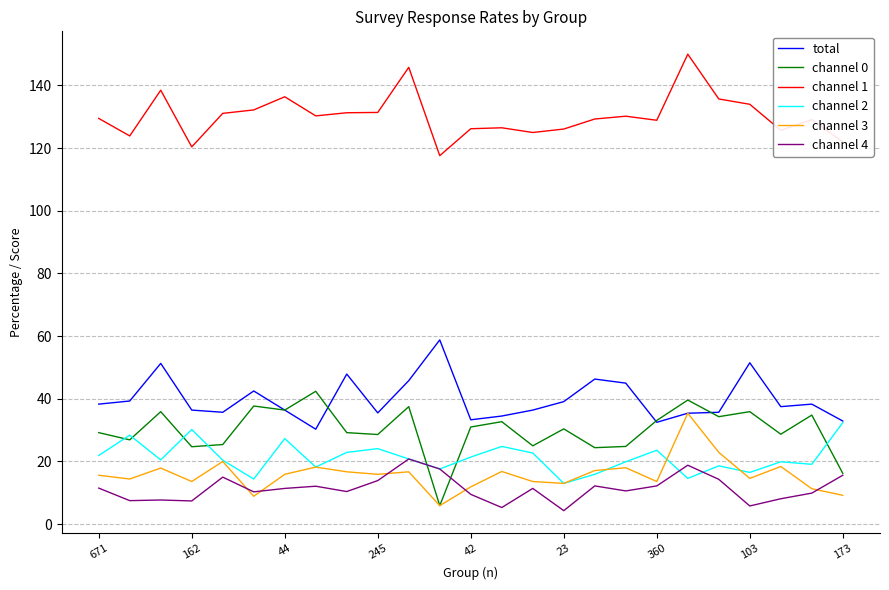

Which series has the largest total across all categories?

channel 1